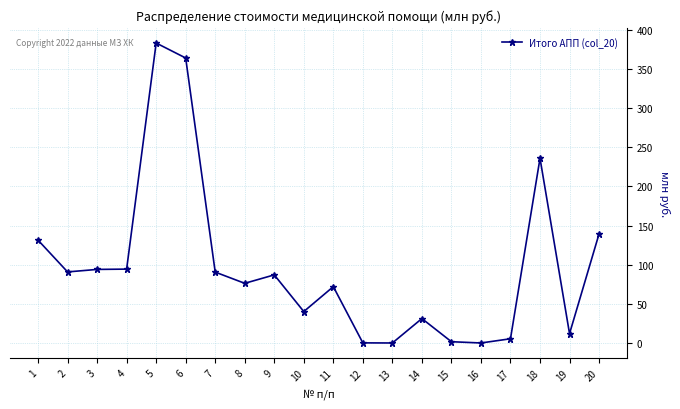

What is the maximum value shown in the chart?

383.1